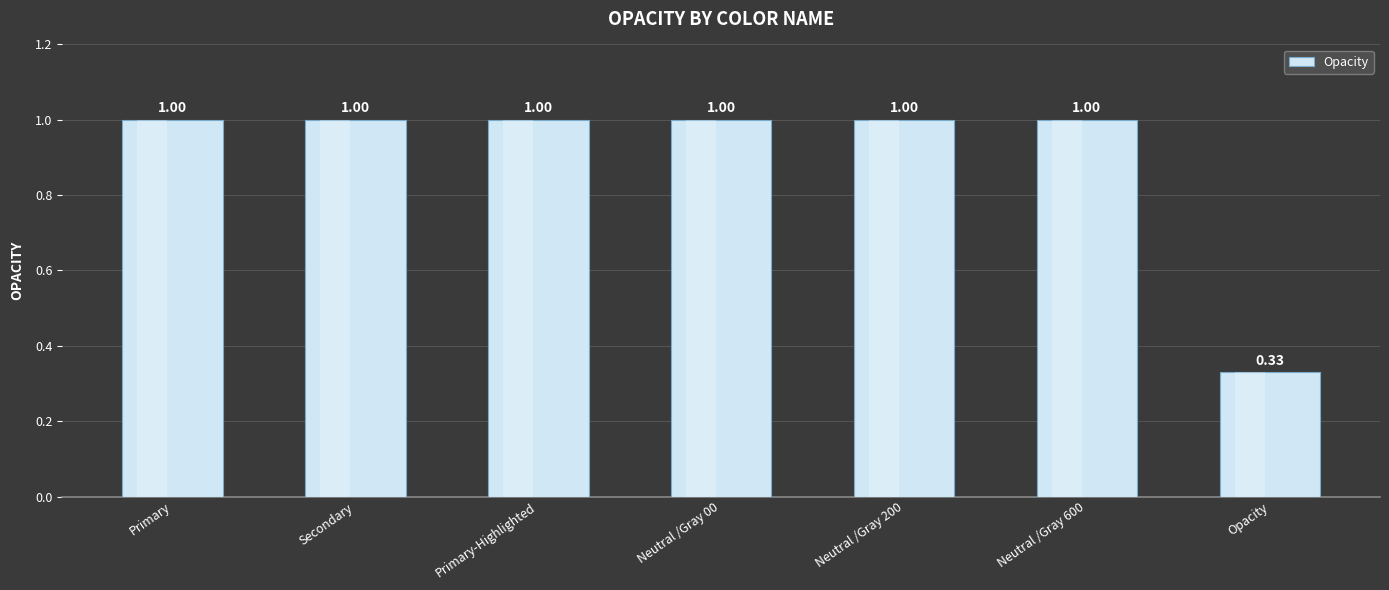

What is the difference between the maximum and minimum values?

0.7